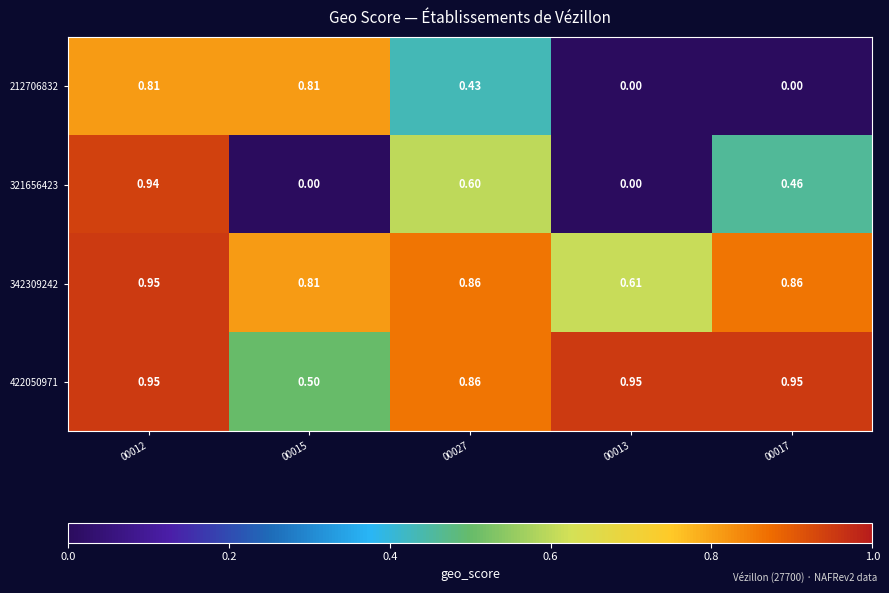

How many series are shown in this chart?

4